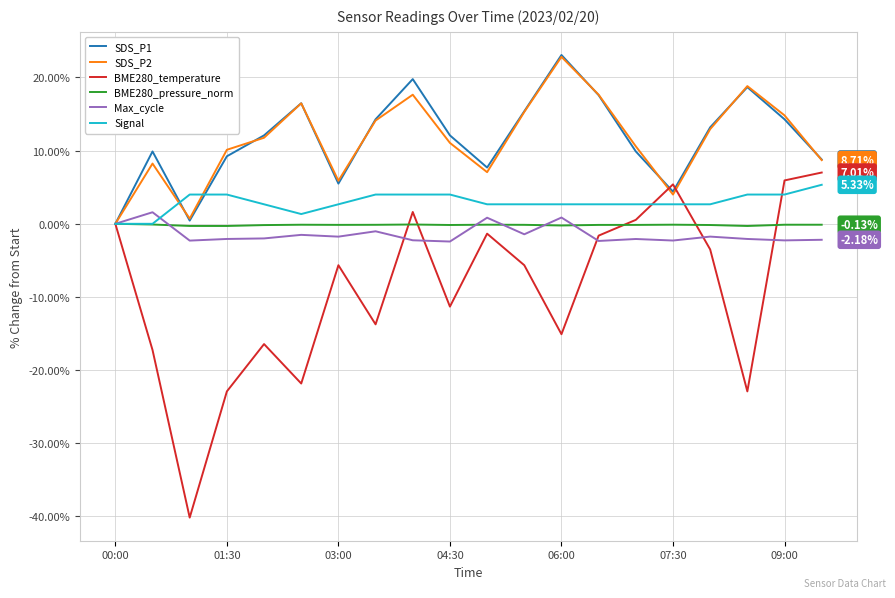

What are all the series names shown in the legend?

SDS_P1, SDS_P2, BME280_temperature, BME280_pressure_norm, Max_cycle, Signal